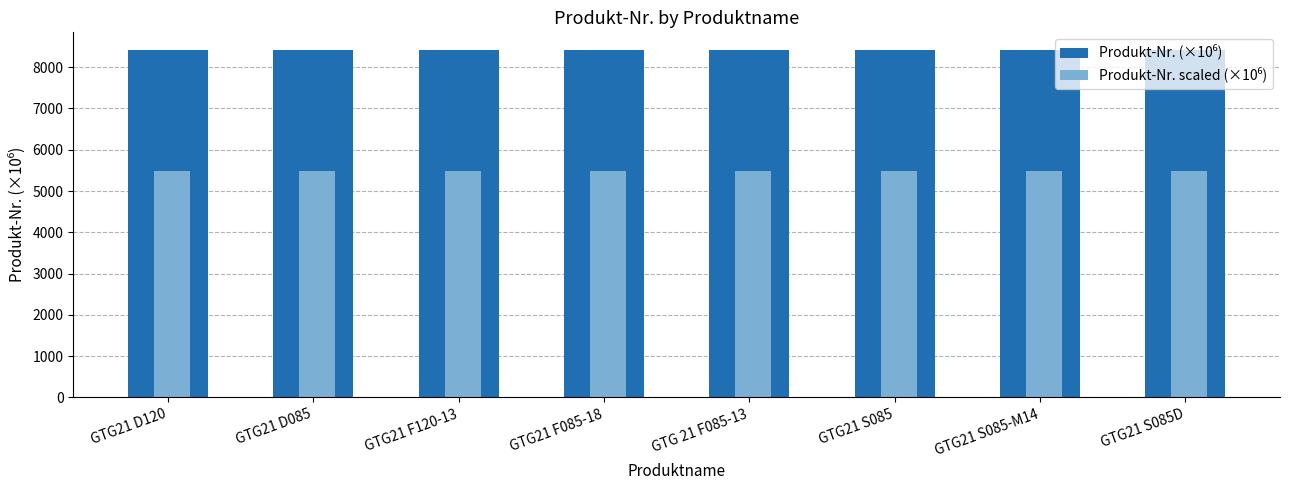

At how many categories does at least one series exceed 5791?

8